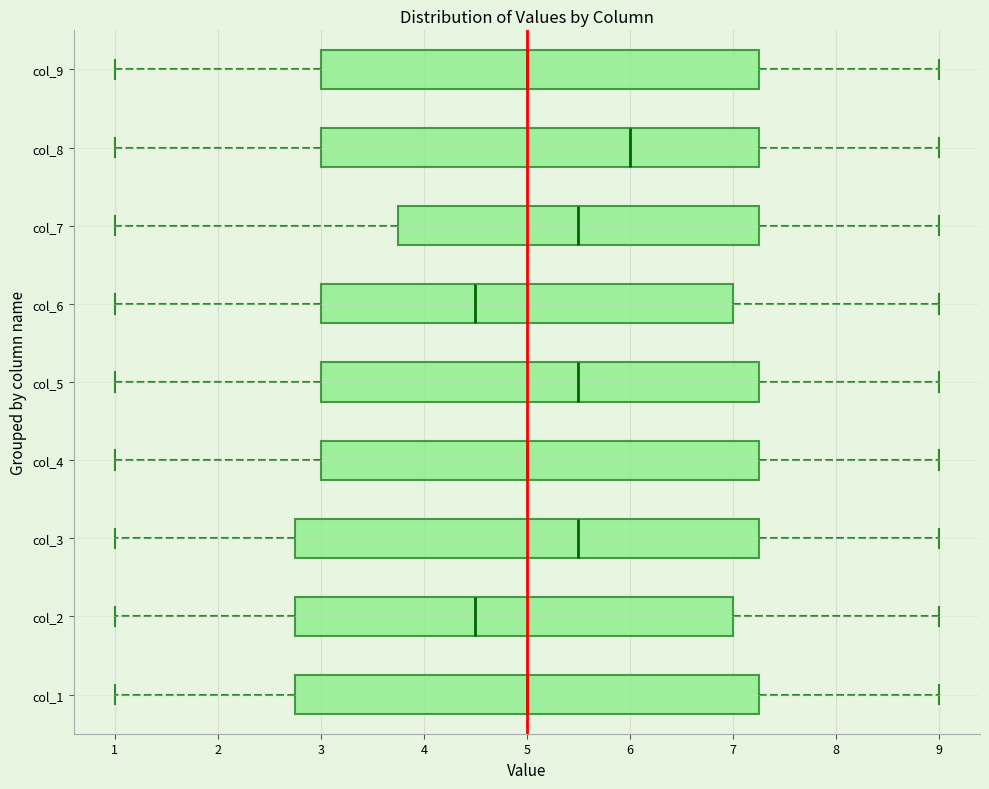

Where does the right whisker of the box for col_2 end on the x-axis? The values are not printed on the chart, so give them approximately, as read against the axis.

9.0